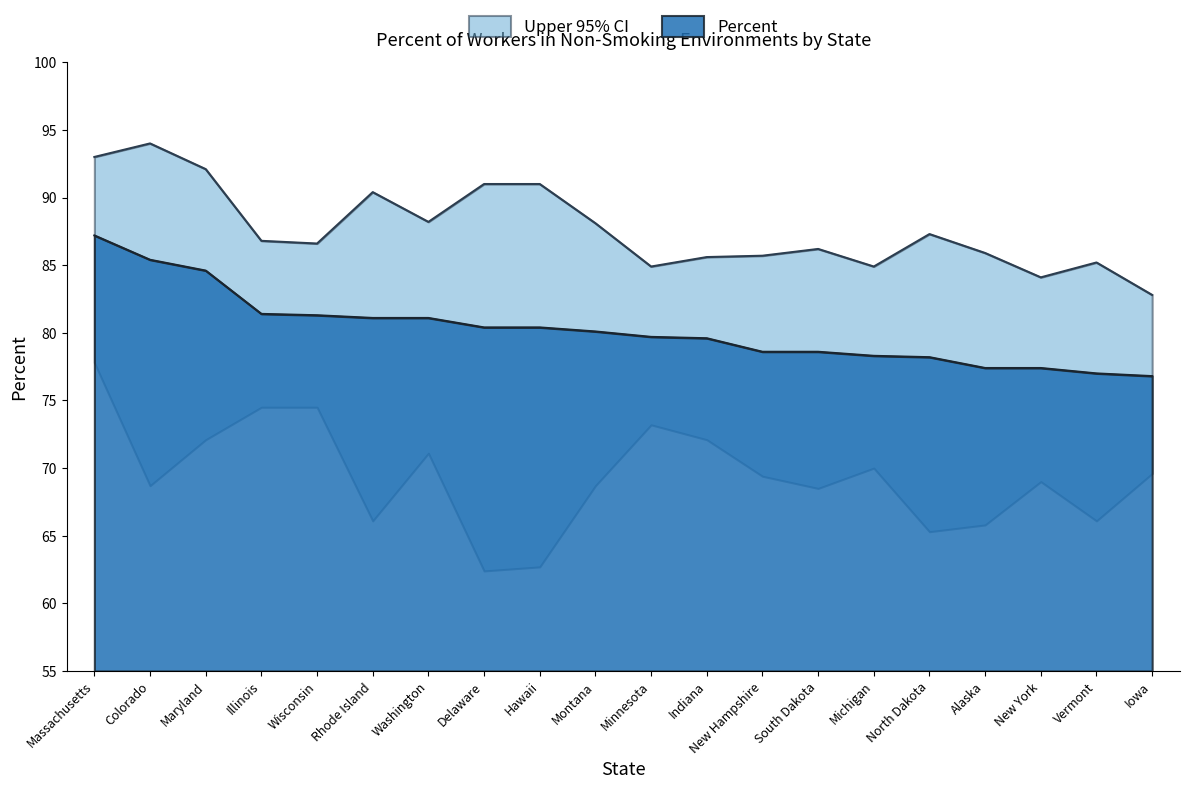

Rank the series by their maximum value, from highest to lowest.

Upper 95% CI, Percent